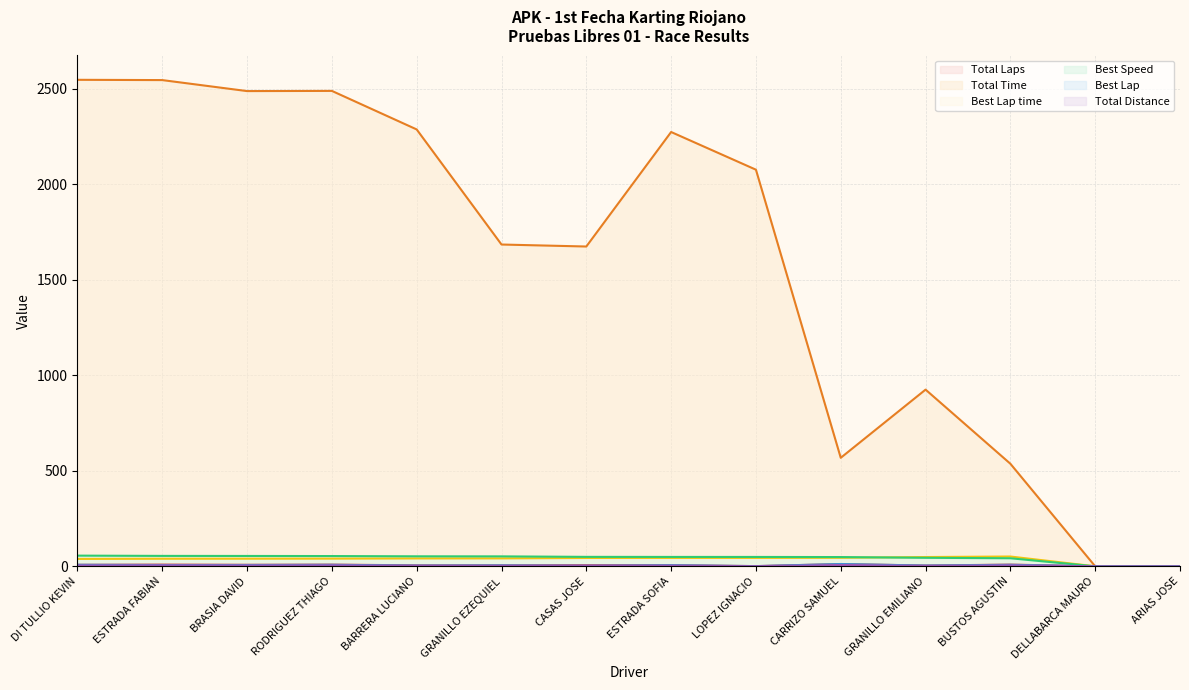

Which series has the largest range (max minus min)?

Total Time